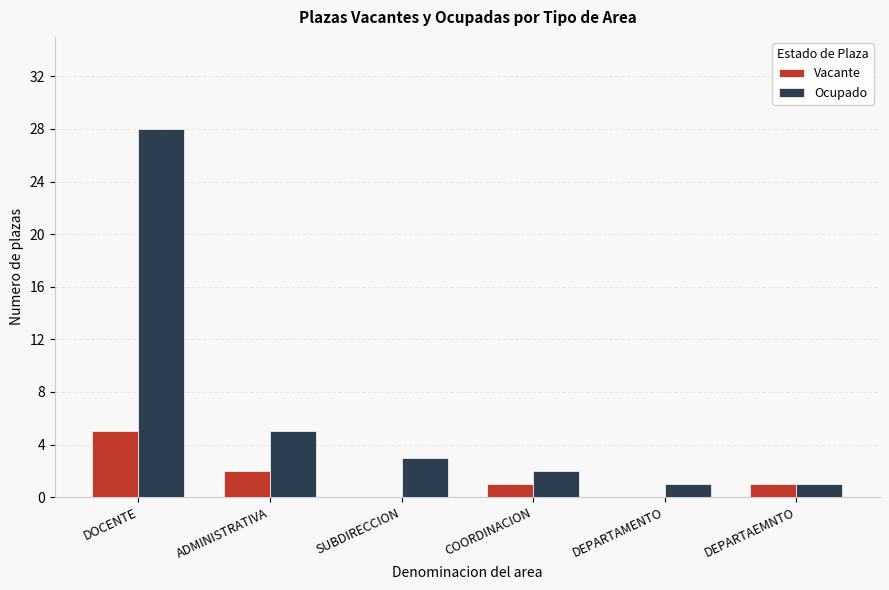

The Vacante series shows 9 at DOCENTE. True or false?

False